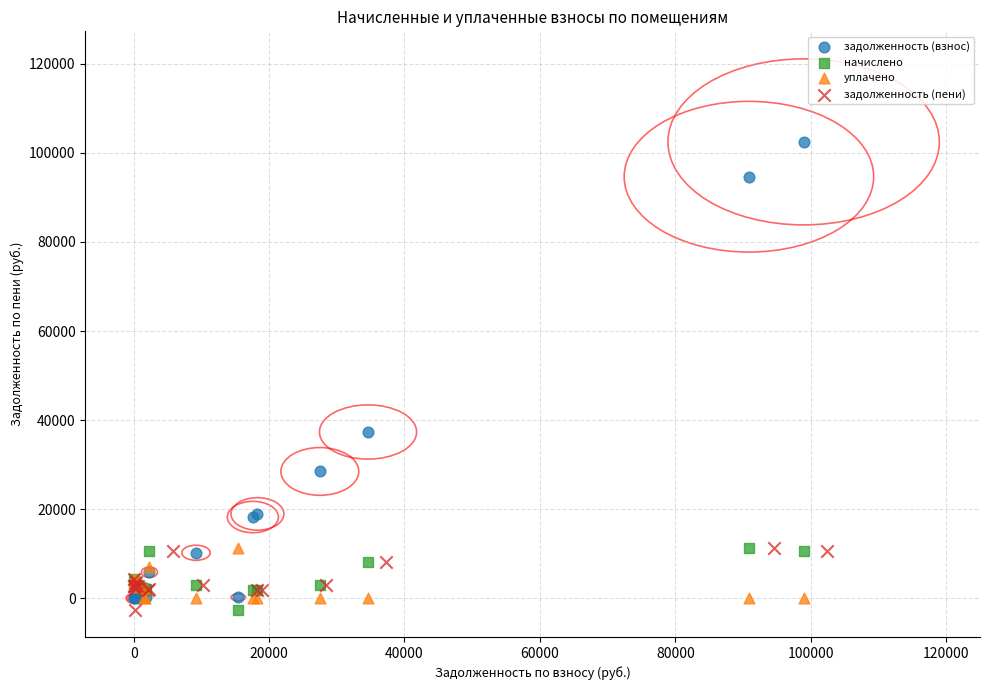

Which series has the widest spread of Y values?

задолженность (взнос)